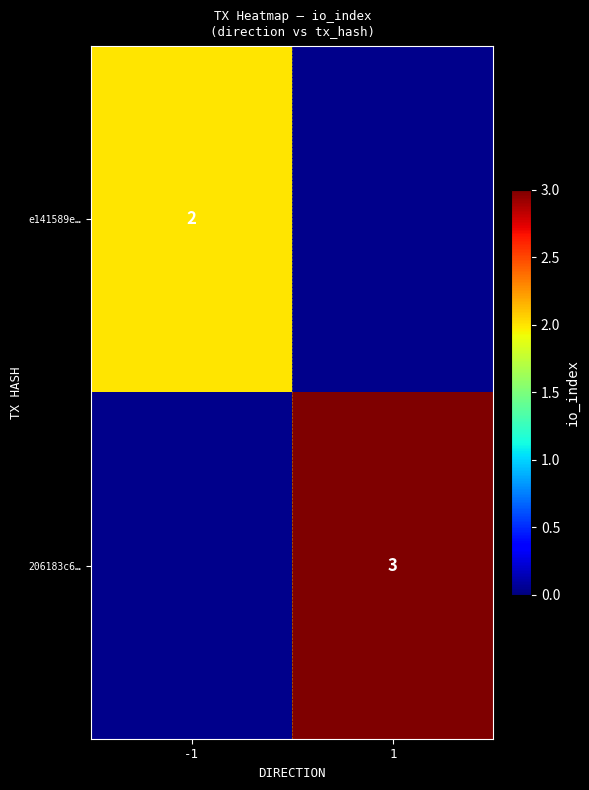

The 206183c6… series shows 3 at 1. True or false?

True